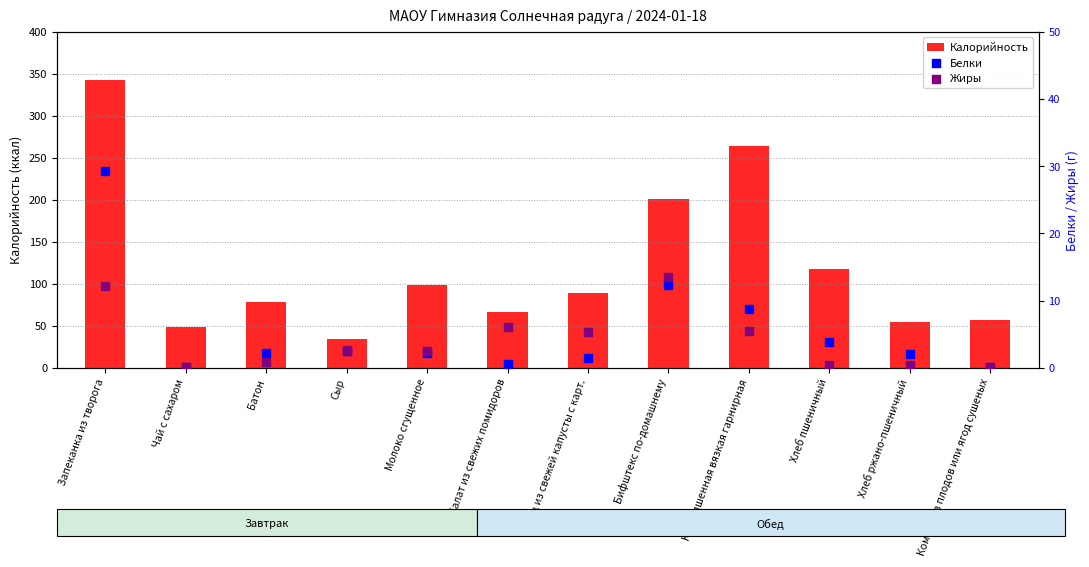

What are all the series names shown in the legend?

Калорийность, Белки, Жиры